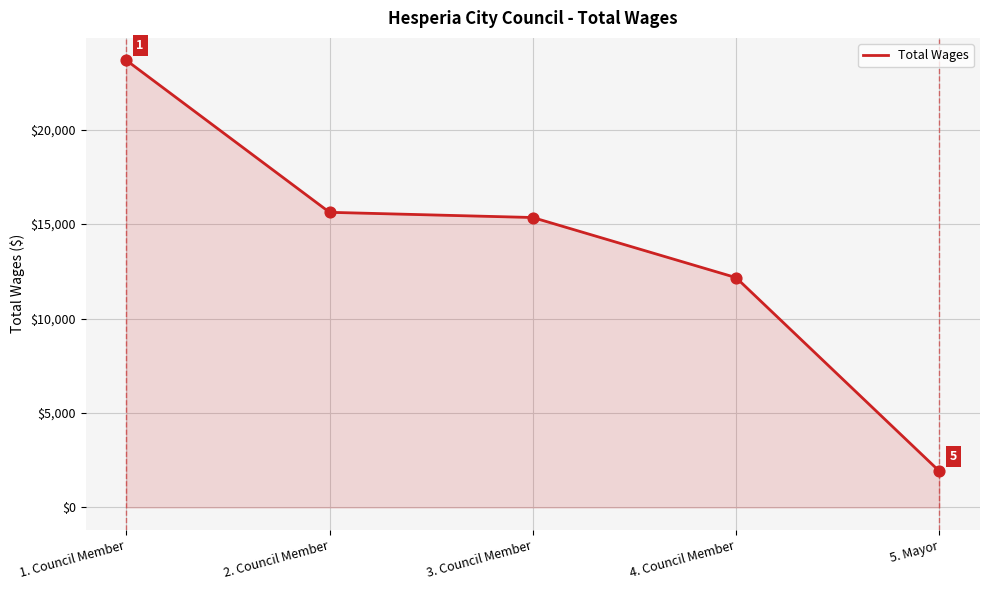

Which has a higher value, 2. Council Member or 1. Council Member?

1. Council Member